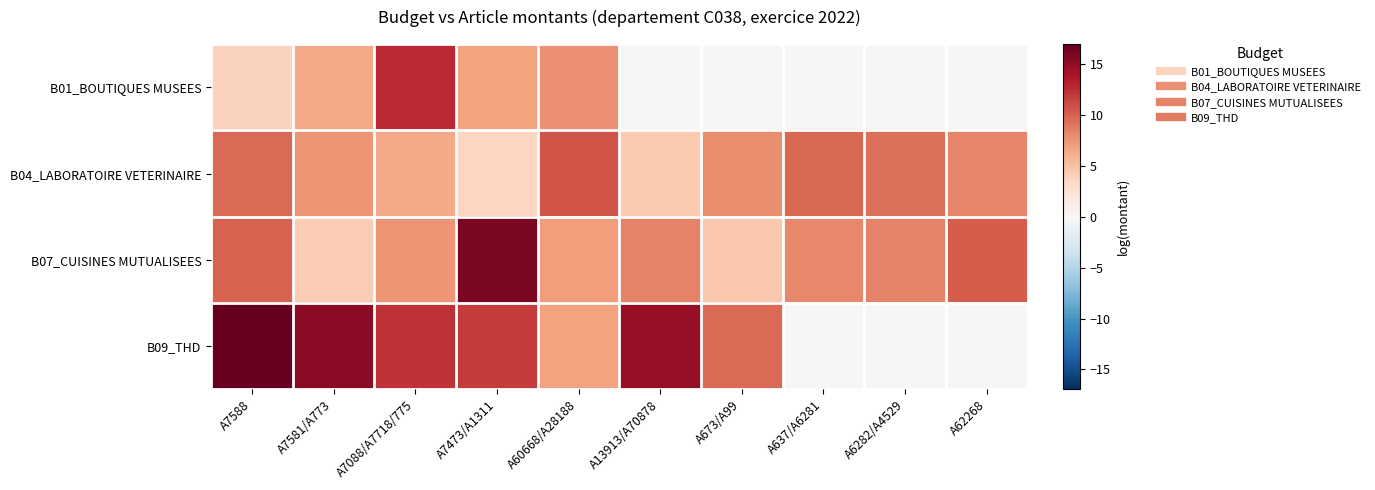

Between A7088/A7718/775 and A637/A6281, which series saw the biggest shift?

B01_BOUTIQUES MUSEES